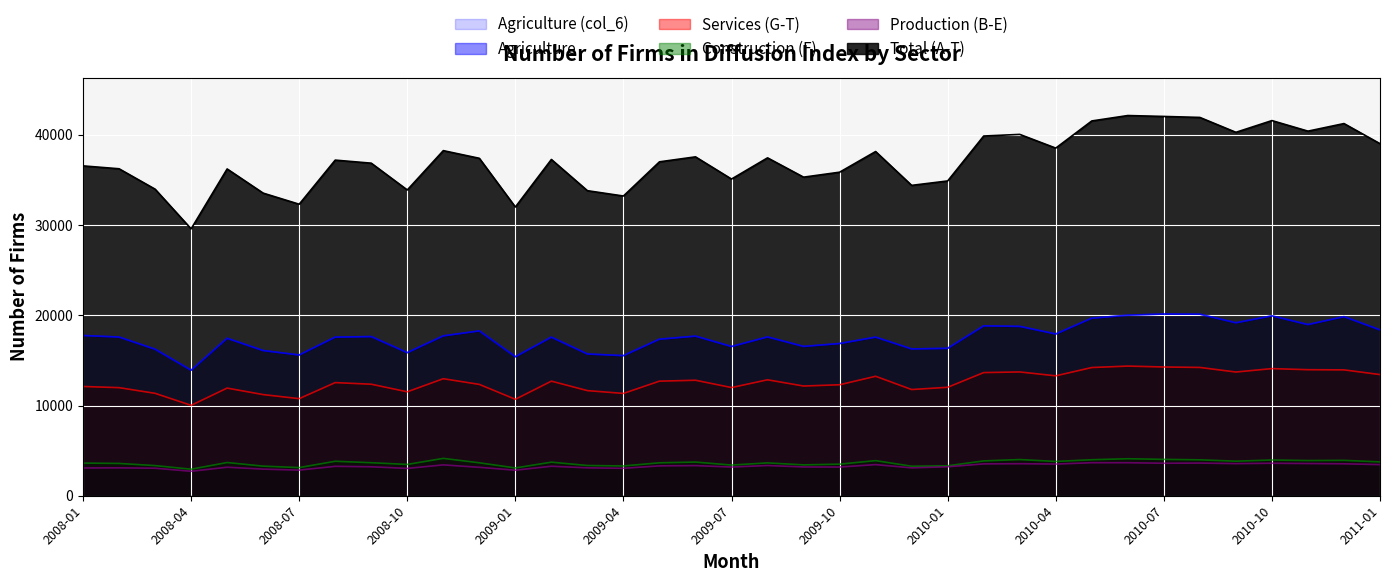

Reading left to right, list all the values displayed in this chart.

Total: 2008-01=36560	2008-02=36240	2008-03=33980	2008-04=29580	2008-05=36220	2008-06=33540	2008-07=32310	2008-08=37200	2008-09=36860	2008-10=33890	2008-11=38250	2008-12=37400	2009-01=32000	2009-02=37270	2009-03=33810	2009-04=33220	2009-05=37010	2009-06=37560	2009-07=35100	2009-08=37450	2009-09=35310	2009-10=35860	2009-11=38150	2009-12=34400	2010-01=34890	2010-02=39870	2010-03=40050	2010-04=38530	2010-05=41540	2010-06=42140	2010-07=42040	2010-08=41930	2010-09=40280	2010-10=41580	2010-11=40410	2010-12=41250	2011-01=39020
Agriculture, forestry and fishing: 2008-01=17760	2008-02=17590	2008-03=16240	2008-04=13910	2008-05=17450	2008-06=16090	2008-07=15600	2008-08=17580	2008-09=17640	2008-10=15860	2008-11=17720	2008-12=18270	2009-01=15410	2009-02=17580	2009-03=15710	2009-04=15530	2009-05=17350	2009-06=17690	2009-07=16540	2009-08=17600	2009-09=16550	2009-10=16870	2009-11=17580	2009-12=16270	2010-01=16340	2010-02=18830	2010-03=18770	2010-04=17930	2010-05=19680	2010-06=20010	2010-07=20140	2010-08=20120	2010-09=19170	2010-10=19940	2010-11=18970	2010-12=19850	2011-01=18380
Agriculture_A: 2008-01=17760	2008-02=17590	2008-03=16240	2008-04=13910	2008-05=17450	2008-06=16090	2008-07=15600	2008-08=17580	2008-09=17640	2008-10=15860	2008-11=17720	2008-12=18270	2009-01=15410	2009-02=17580	2009-03=15710	2009-04=15530	2009-05=17350	2009-06=17690	2009-07=16540	2009-08=17600	2009-09=16550	2009-10=16870	2009-11=17580	2009-12=16270	2010-01=16340	2010-02=18830	2010-03=18770	2010-04=17930	2010-05=19680	2010-06=20010	2010-07=20140	2010-08=20120	2010-09=19170	2010-10=19940	2010-11=18970	2010-12=19850	2011-01=18380
Services: 2008-01=12110	2008-02=11980	2008-03=11350	2008-04=10020	2008-05=11930	2008-06=11210	2008-07=10760	2008-08=12540	2008-09=12360	2008-10=11520	2008-11=12970	2008-12=12340	2009-01=10690	2009-02=12700	2009-03=11650	2009-04=11340	2009-05=12700	2009-06=12800	2009-07=11990	2009-08=12850	2009-09=12160	2009-10=12300	2009-11=13240	2009-12=11770	2010-01=12020	2010-02=13650	2010-03=13720	2010-04=13290	2010-05=14210	2010-06=14370	2010-07=14270	2010-08=14220	2010-09=13710	2010-10=14090	2010-11=13970	2010-12=13950	2011-01=13430
Construction: 2008-01=3620	2008-02=3580	2008-03=3340	2008-04=2940	2008-05=3680	2008-06=3280	2008-07=3120	2008-08=3820	2008-09=3660	2008-10=3470	2008-11=4140	2008-12=3650	2009-01=3080	2009-02=3720	2009-03=3350	2009-04=3300	2009-05=3650	2009-06=3730	2009-07=3400	2009-08=3640	2009-09=3420	2009-10=3500	2009-11=3890	2009-12=3270	2010-01=3320	2010-02=3860	2010-03=4010	2010-04=3800	2010-05=3990	2010-06=4100	2010-07=4030	2010-08=3980	2010-09=3830	2010-10=3960	2010-11=3900	2010-12=3920	2011-01=3750
Production: 2008-01=3080	2008-02=3090	2008-03=3050	2008-04=2710	2008-05=3160	2008-06=2950	2008-07=2840	2008-08=3260	2008-09=3210	2008-10=3030	2008-11=3420	2008-12=3150	2009-01=2830	2009-02=3270	2009-03=3090	2009-04=3040	2009-05=3310	2009-06=3340	2009-07=3180	2009-08=3350	2009-09=3190	2009-10=3180	2009-11=3450	2009-12=3090	2010-01=3210	2010-02=3530	2010-03=3550	2010-04=3510	2010-05=3660	2010-06=3660	2010-07=3600	2010-08=3620	2010-09=3560	2010-10=3600	2010-11=3570	2010-12=3540	2011-01=3450